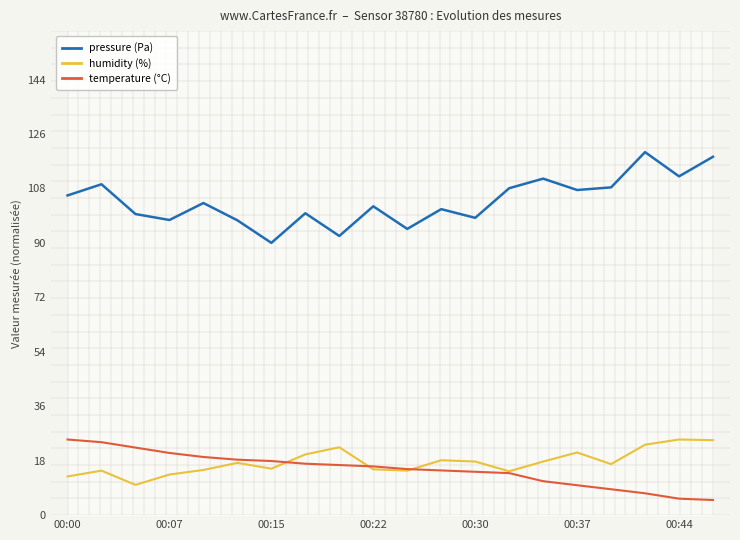

What is the highest value of the temperature (°C) series?

25.0